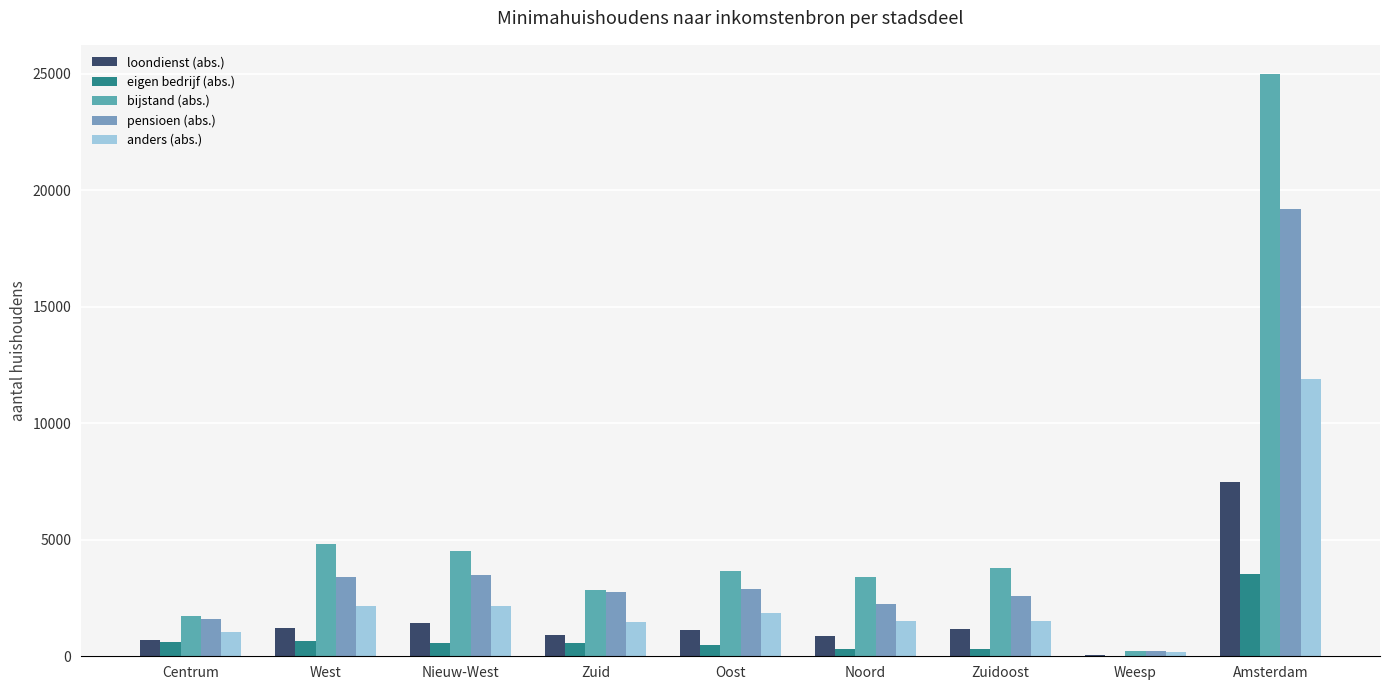

Which series has the largest total across all categories?

bijstand (abs.)